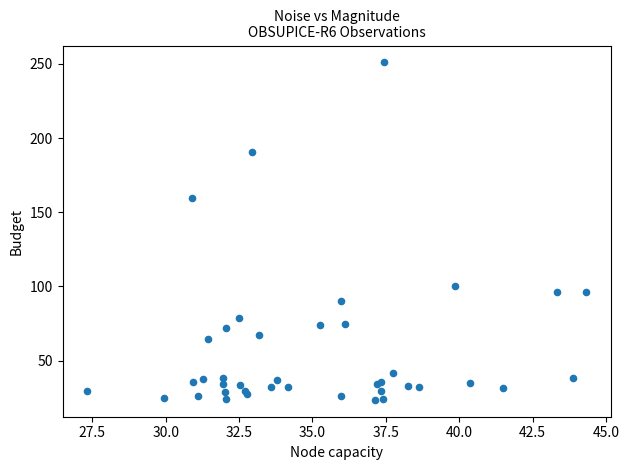

What Y value in the scatter plot is closest to 137?

159.8